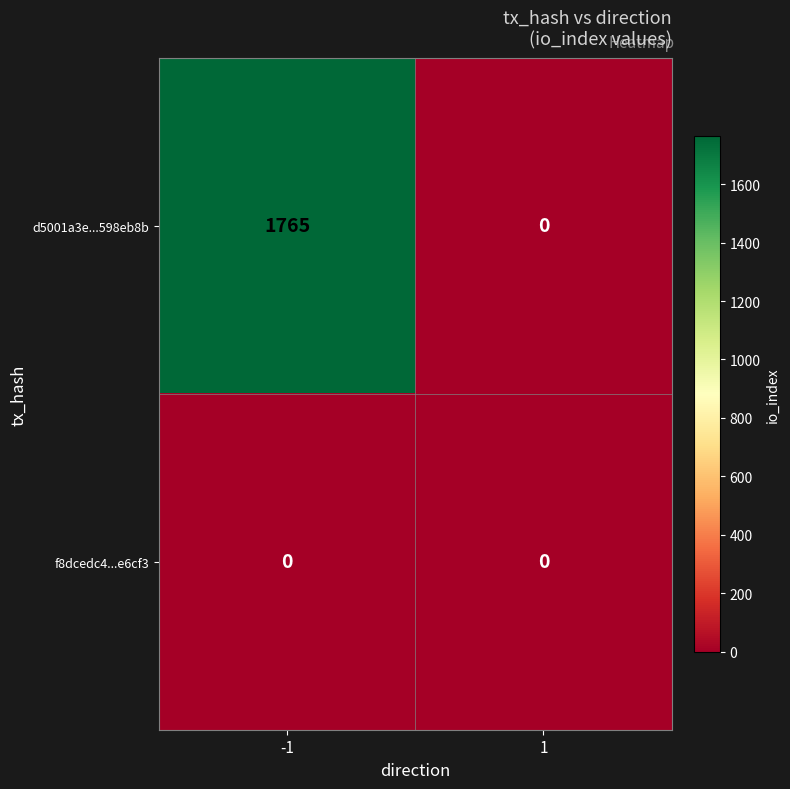

Rank the series by their average value, from highest to lowest.

d5001a3e...598eb8b, f8dcedc4...e6cf3